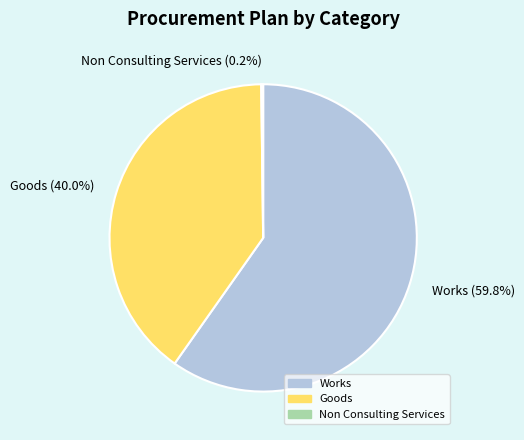

To the nearest percent, what portion does Works represent?

60%